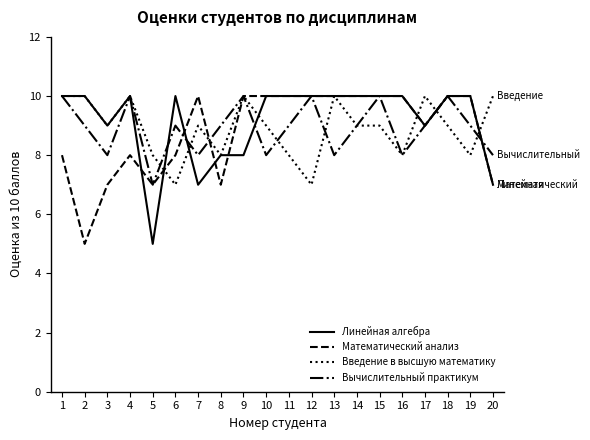

True or false: Вычислительный практикум has more than 1 interior local peaks.

True